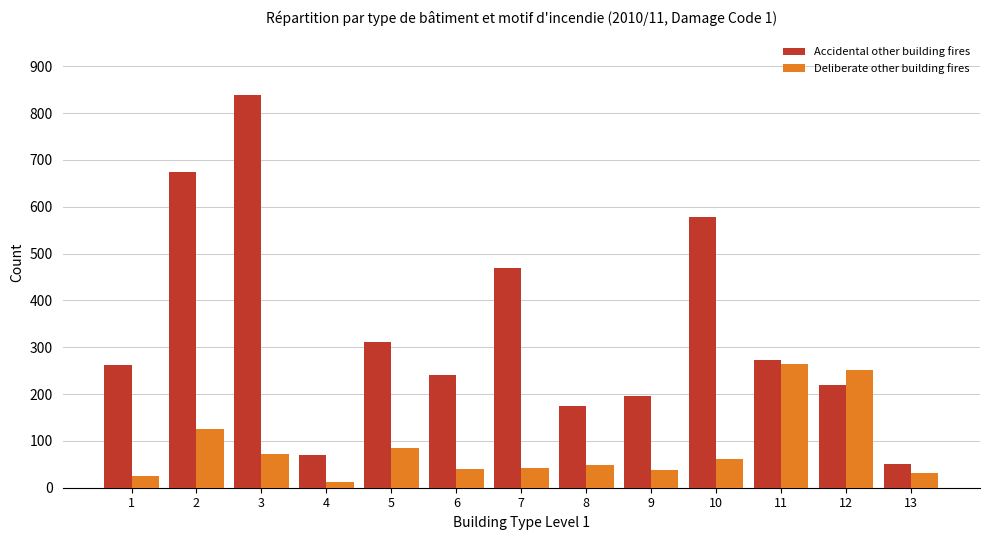

What is the average value of the Deliberate other building fires series?

84